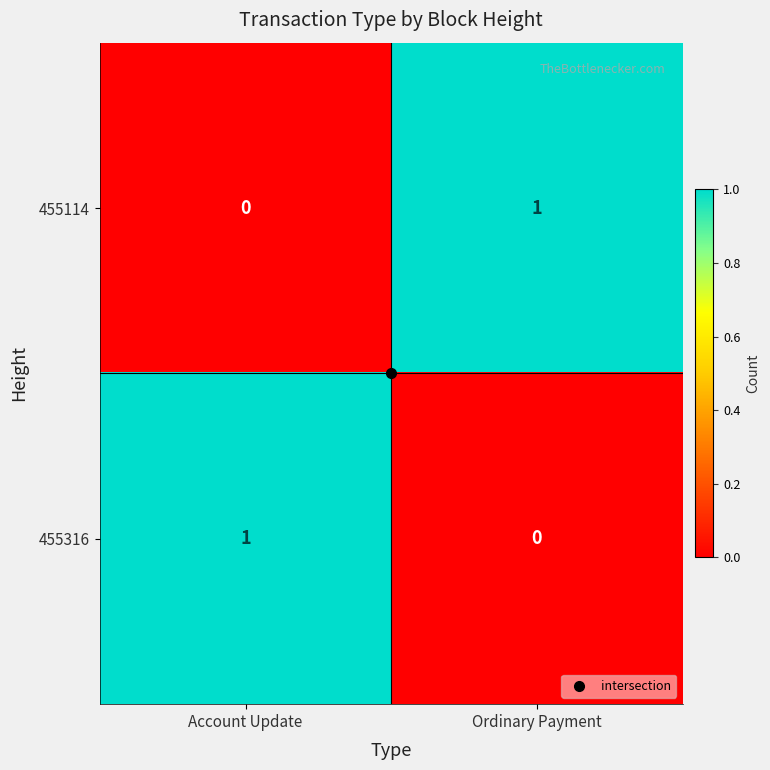

What is the total value across all series at Account Update?

1